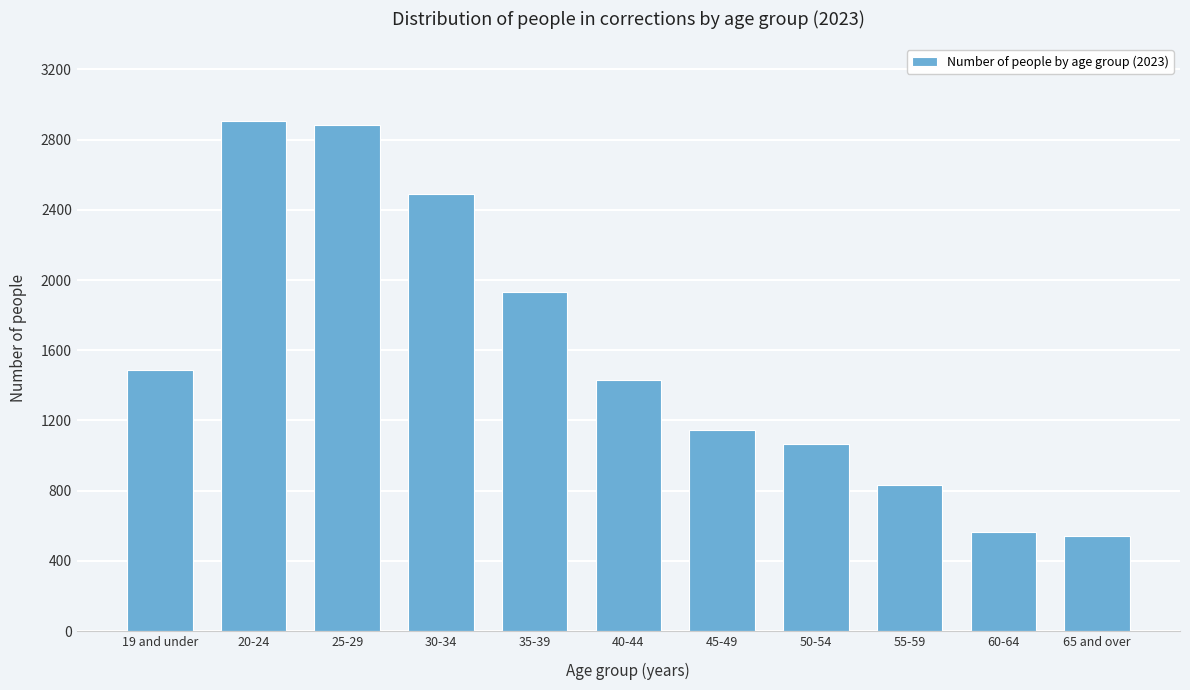

Reading left to right, list all the values displayed in this chart.

1487	2908	2884	2491	1934	1431	1145	1068	833	565	543